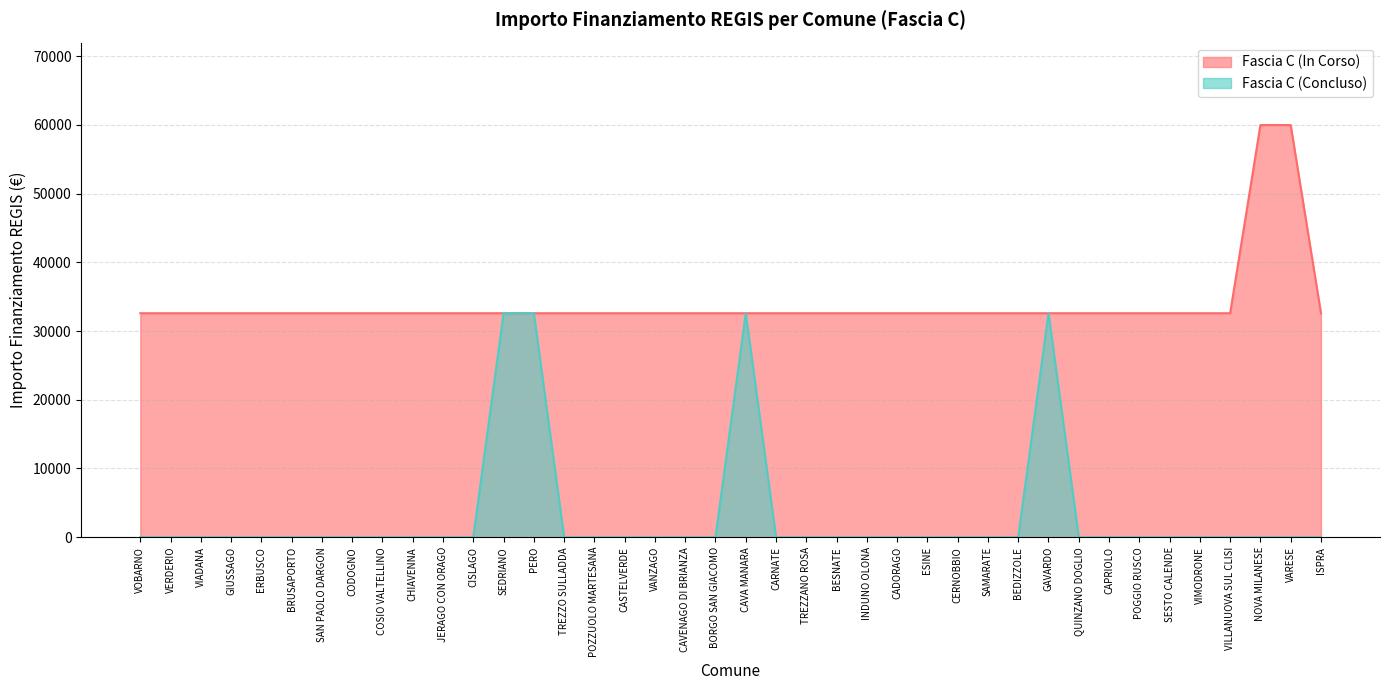

Does the chart display data point markers on the line(s)?

No